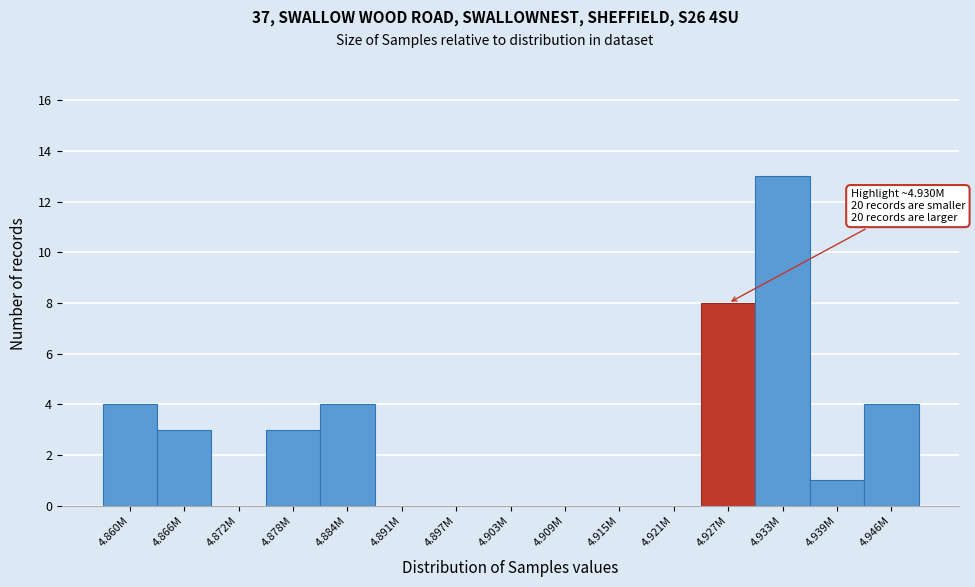

Reading left to right, what are all the values shown in this chart?

4.860M=4	4.866M=3	4.872M=0	4.878M=3	4.884M=4	4.891M=0	4.897M=0	4.903M=0	4.909M=0	4.915M=0	4.921M=0	4.927M=8	4.933M=13	4.939M=1	4.946M=4